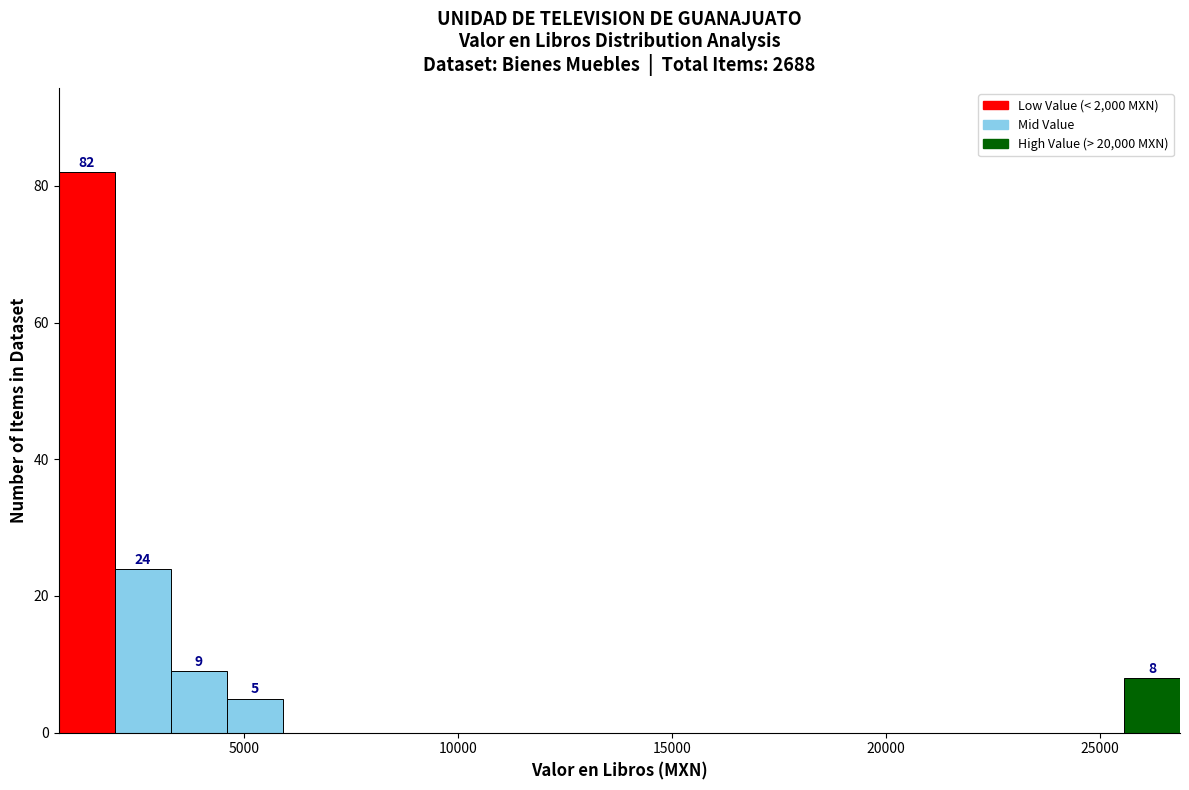

Read against the x-axis, roughly where is the centre of the tallest bar?

1500